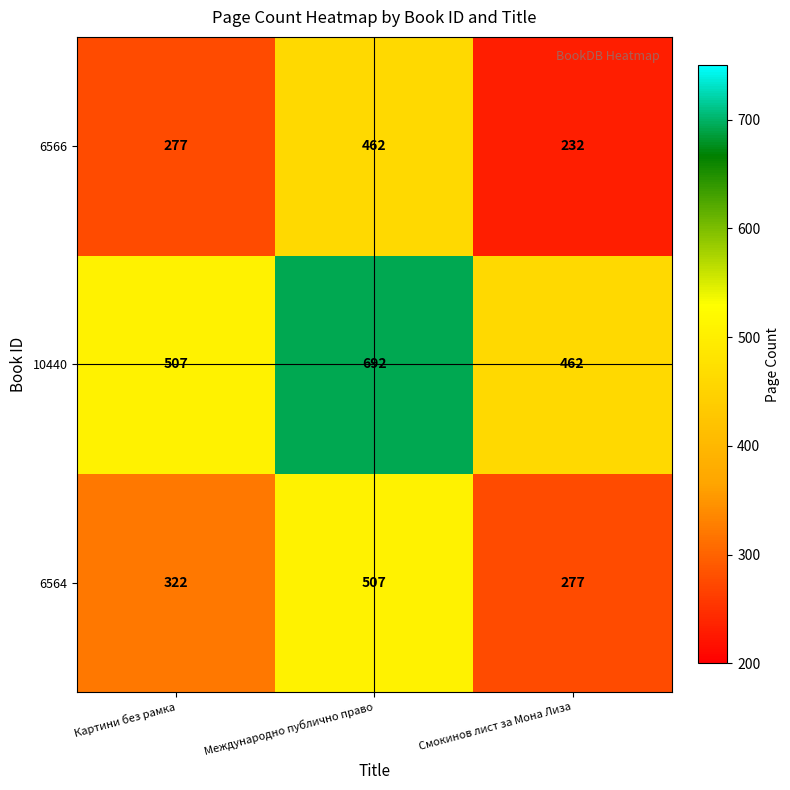

What is the maximum value shown in the chart?

692